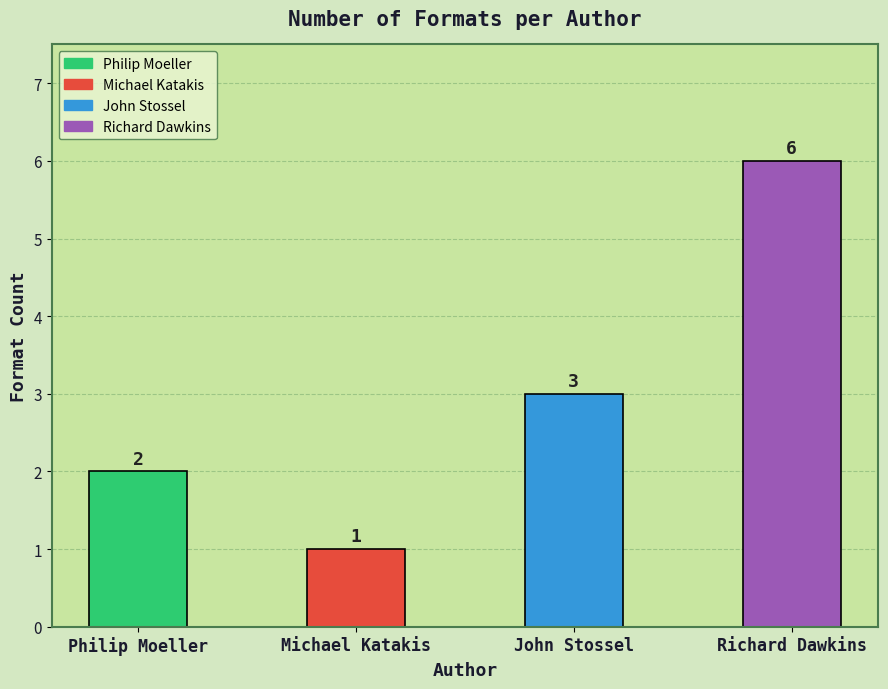

At which category does the chart reach its peak across all series?

Richard Dawkins